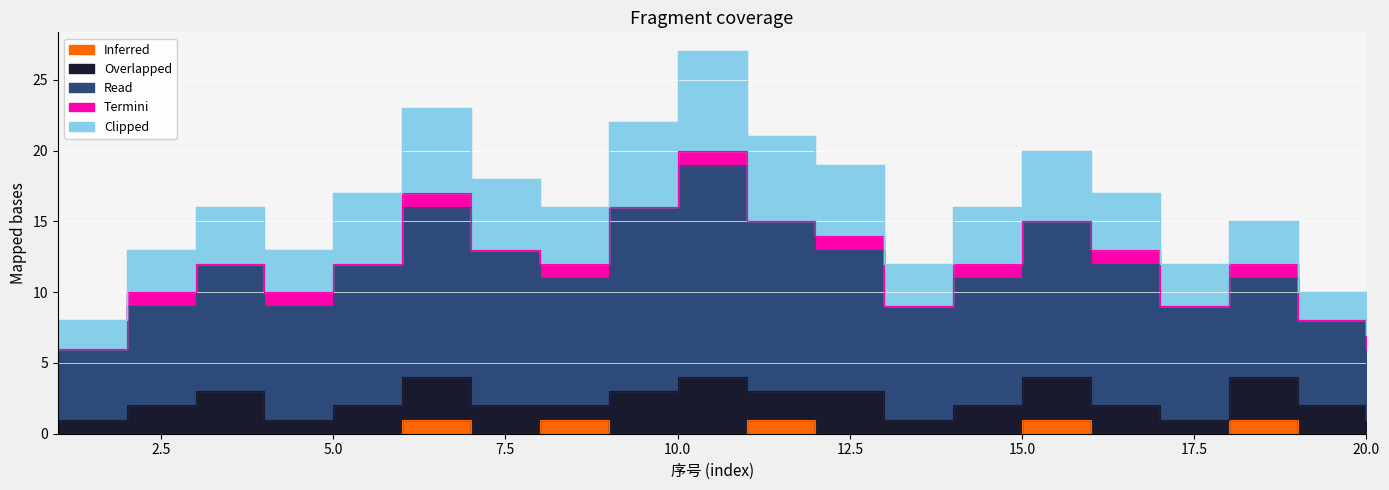

List the labels in order of Read value, largest first.

10, 9, 6, 11, 7, 15, 5, 12, 16, 3, 8, 14, 4, 13, 17, 2, 18, 19, 1, 20